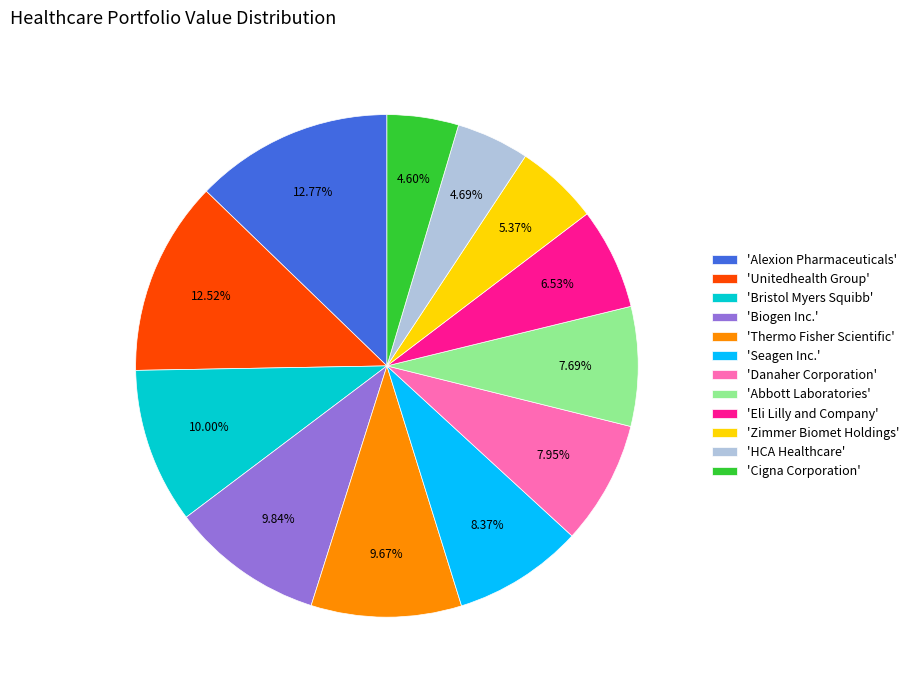

How many segments does this pie chart have?

12